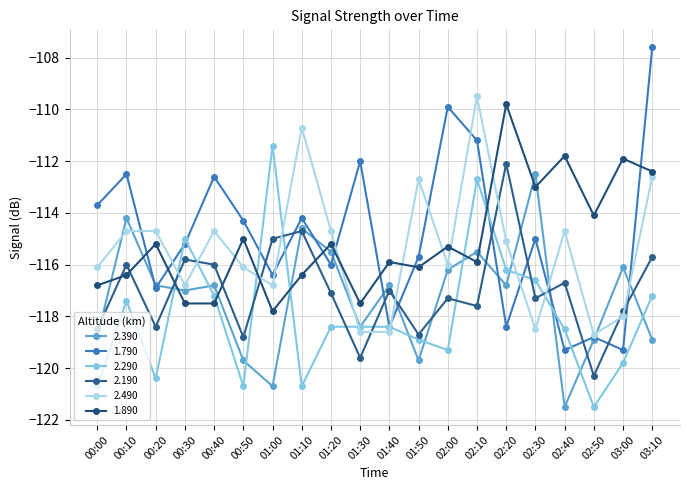

How many values in the 2.490 series exceed -115?

9